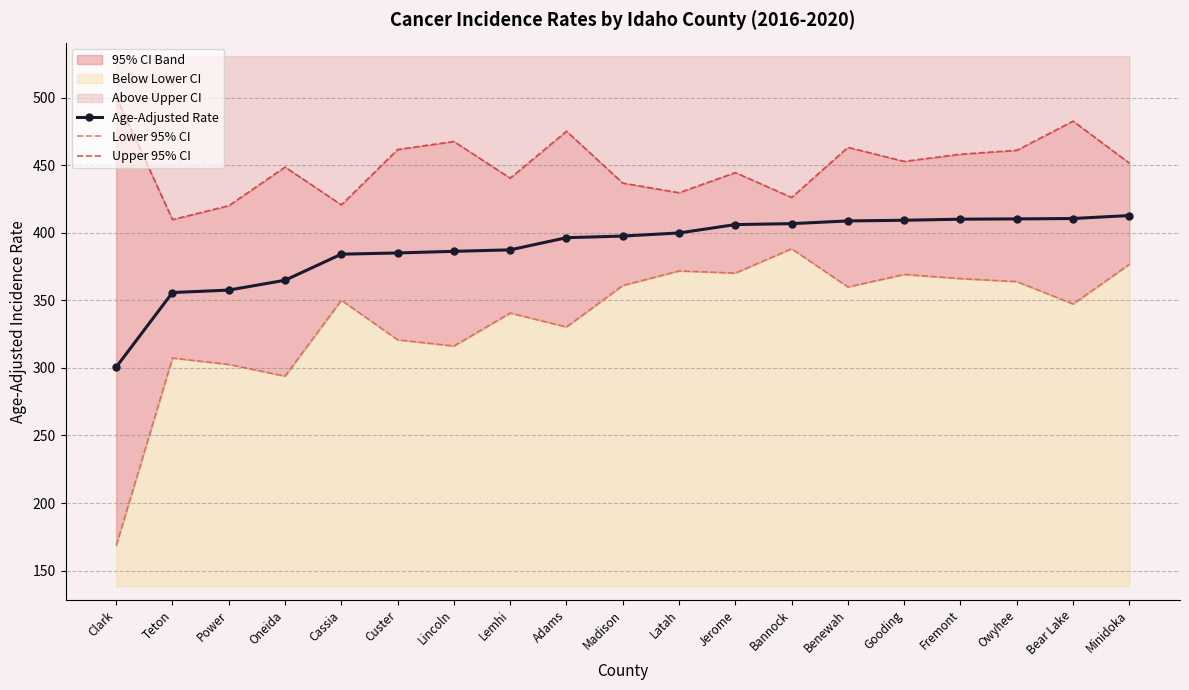

Which series has the largest total across all categories?

Upper 95% CI